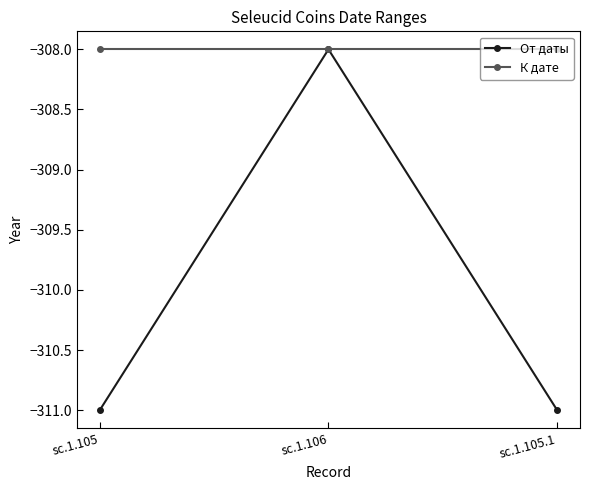

Reading right to left, what are all the values shown in this chart?

От даты: sc.1.105.1=-311	sc.1.106=-308	sc.1.105=-311
К дате: sc.1.105.1=-308	sc.1.106=-308	sc.1.105=-308